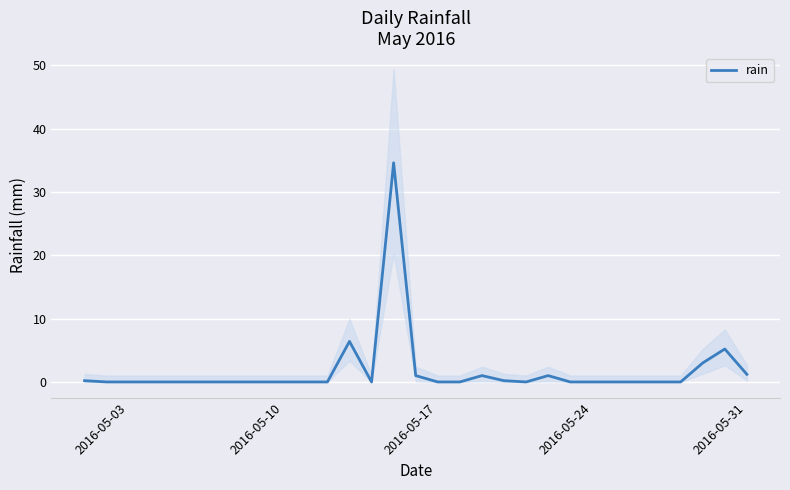

The rain series shows -19.2 at 2016-05-17. True or false?

False